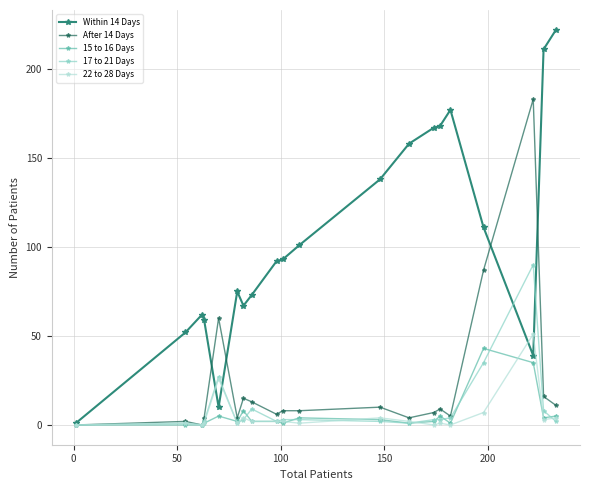

What are all the series names shown in the legend?

Within 14 Days, After 14 Days, 15 to 16 Days, 17 to 21 Days, 22 to 28 Days